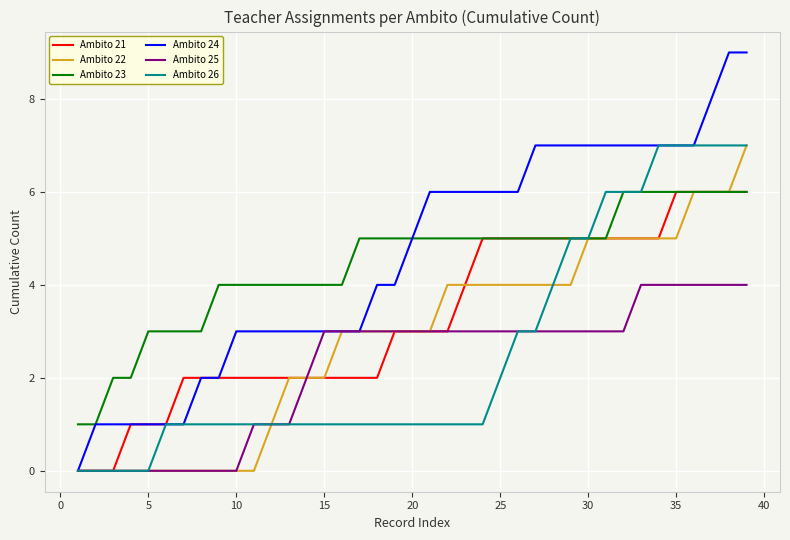

Is this an area chart (filled region under the line)?

No